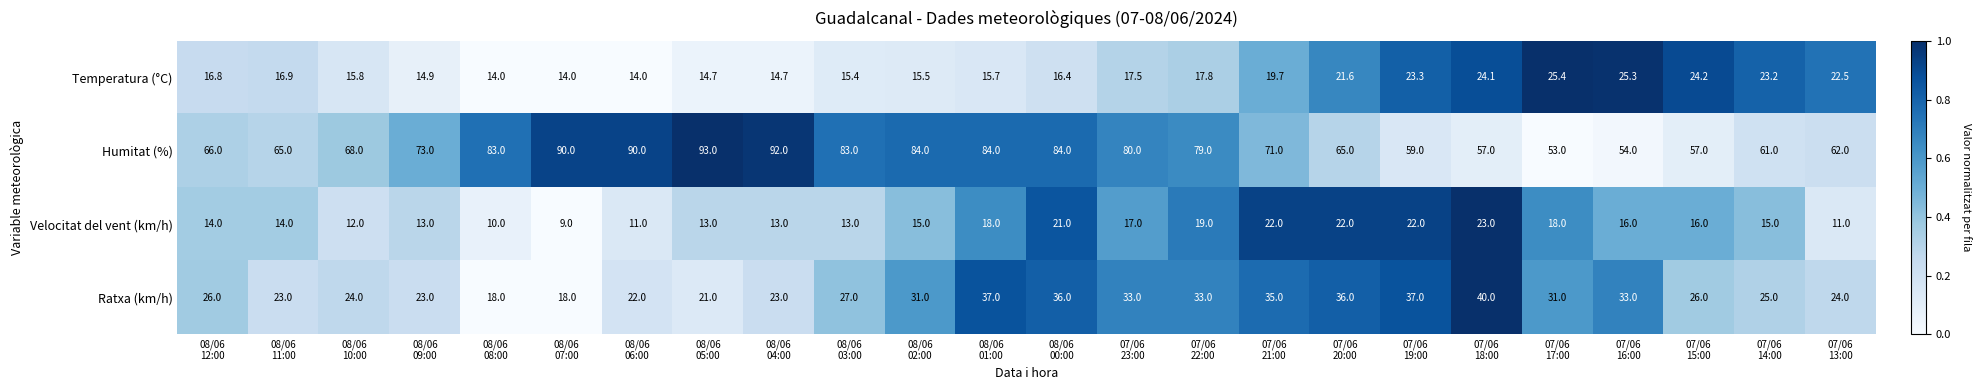

How many categories are shown in the chart?

24